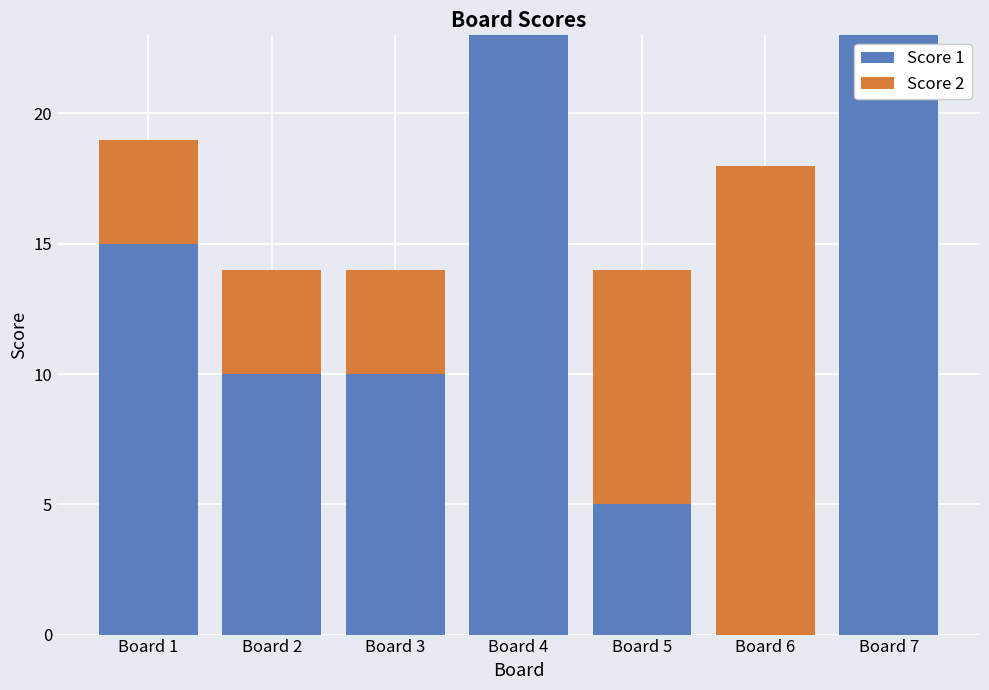

How many categories are shown in the chart?

7